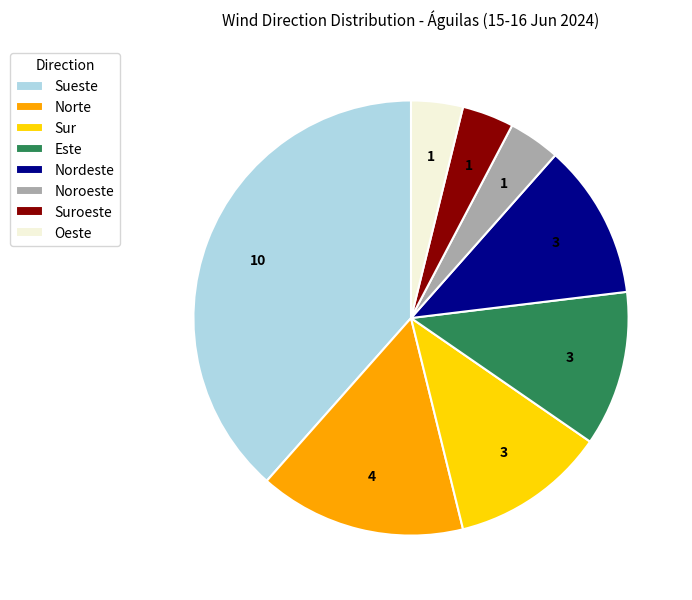

What is the ratio of the value at Noroeste to the value at Sur?

0.3